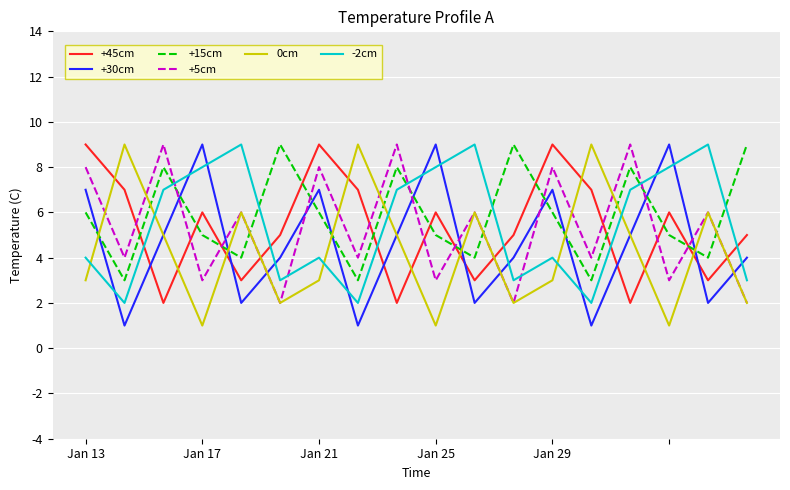

What is the greatest value displayed?

9